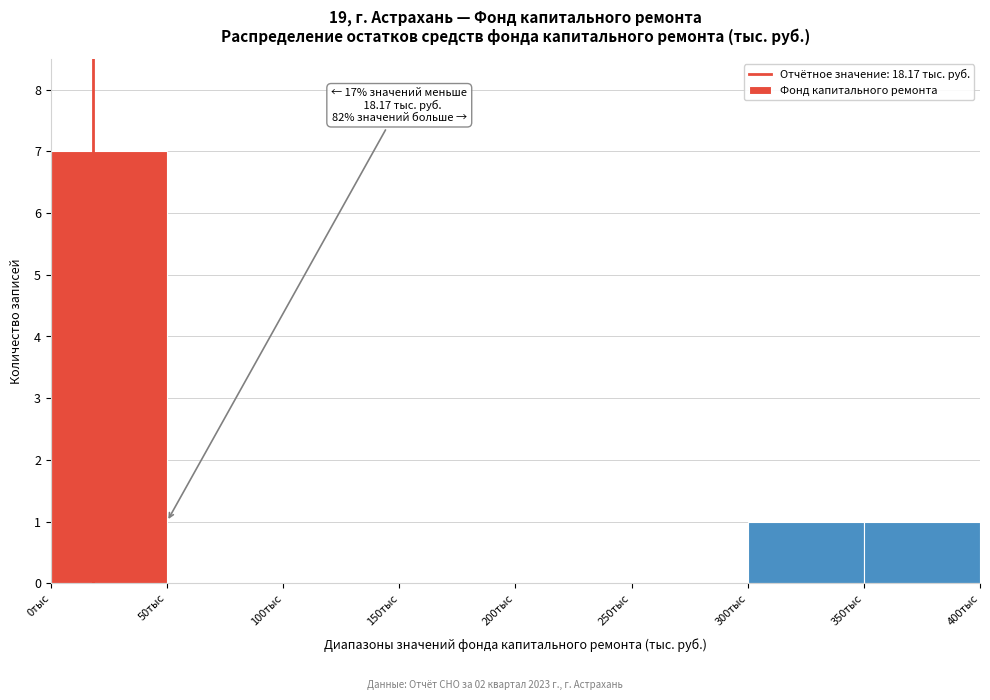

Over which range of the x-axis is the bar tallest?

0 to 50